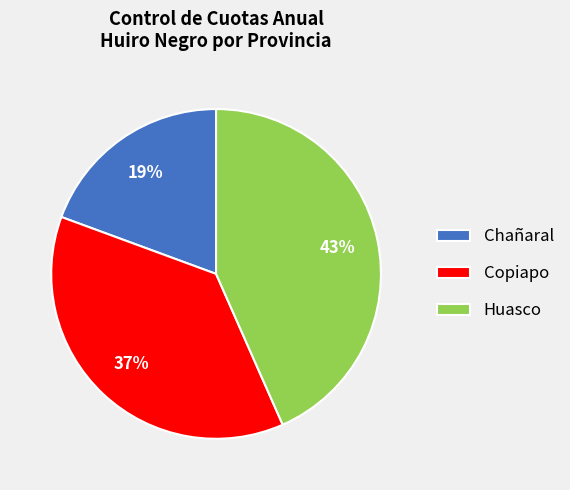

Do Copiapo and Huasco together represent more than half of the pie?

Yes